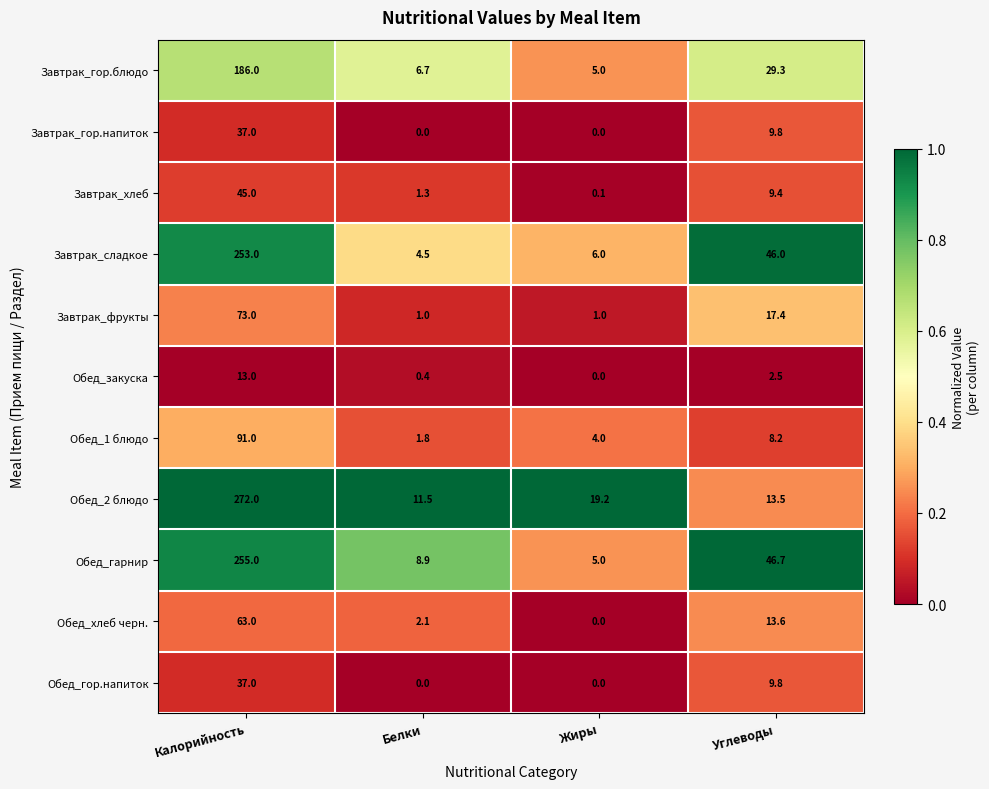

Is it true that Обед_2 блюдо equals 13.5 at Углеводы?

True